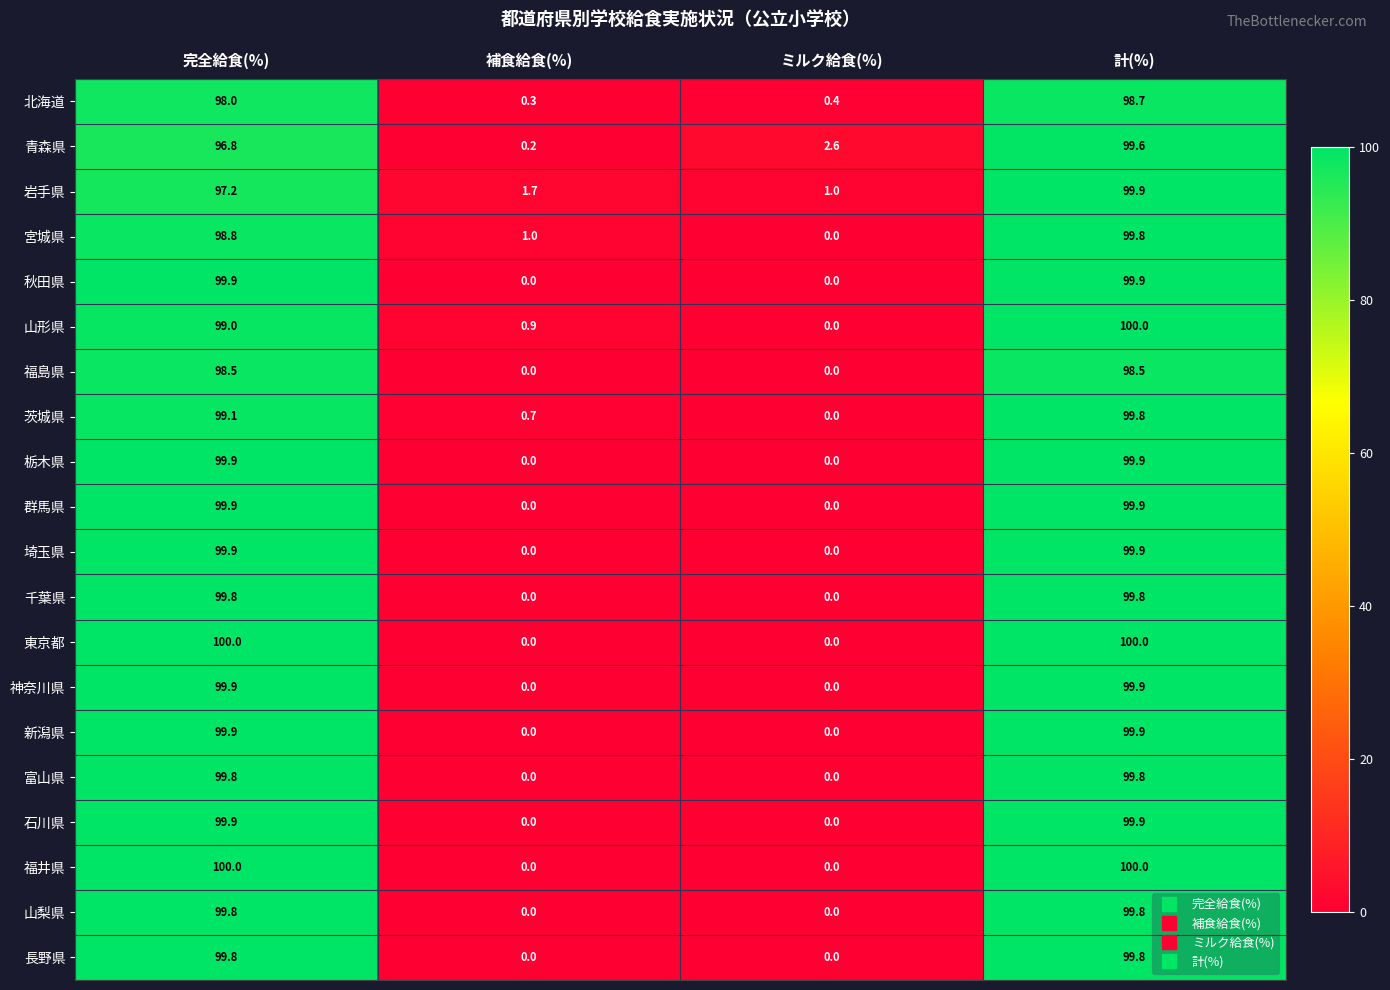

Count the number of data series in this chart.

20